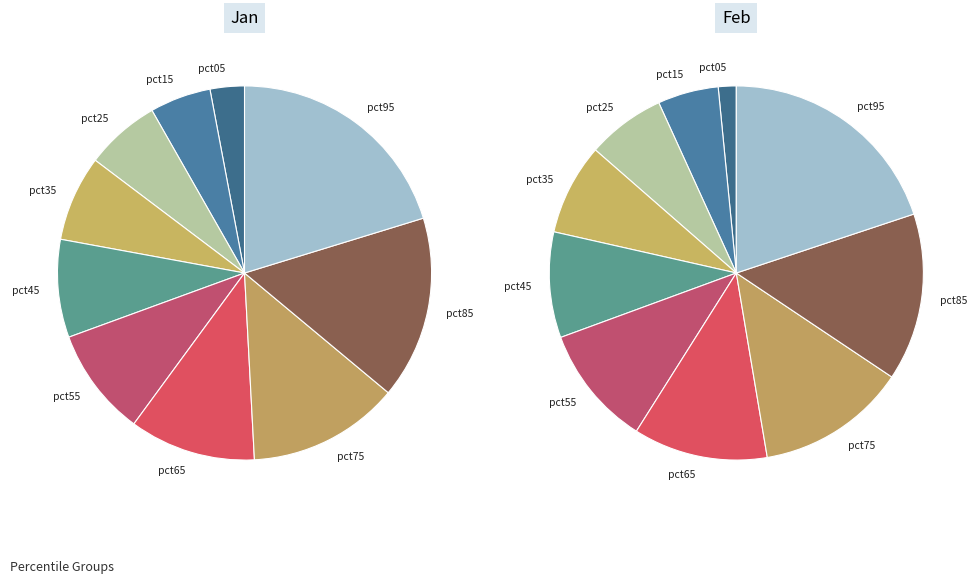

How many segments does this pie chart have?

10